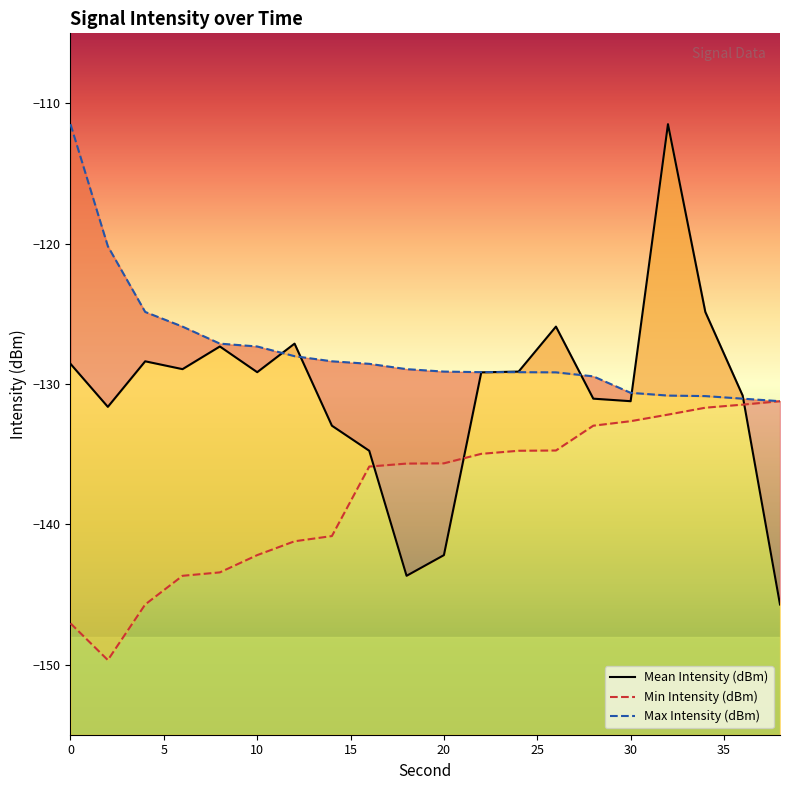

Is it true that Max Intensity (dBm) equals -190.3 at 36?

False